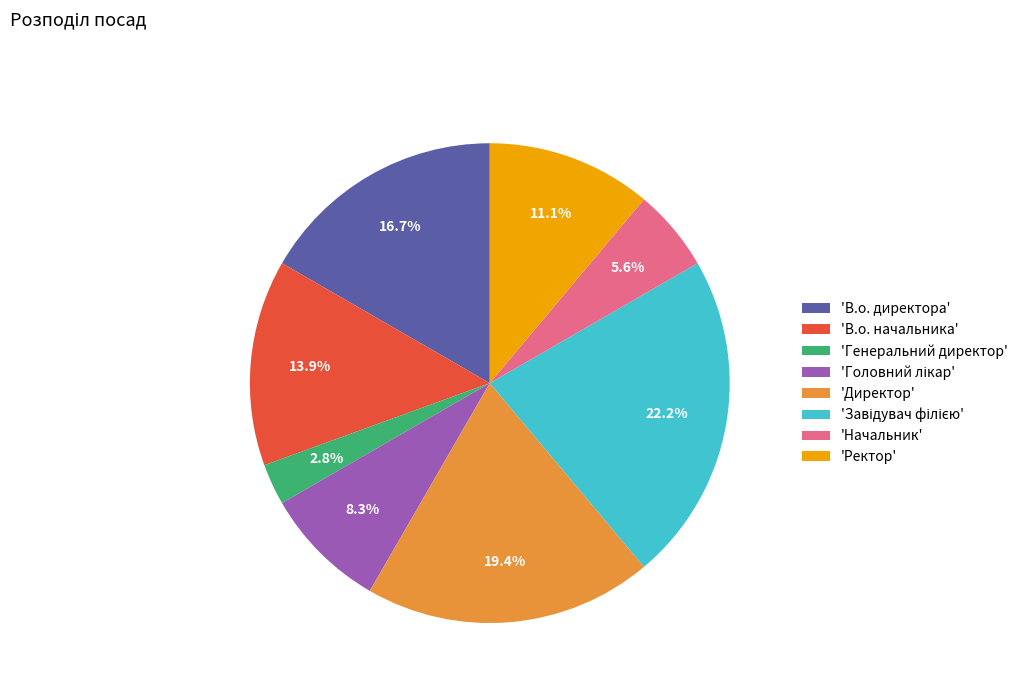

Count the number of slices in the pie.

8